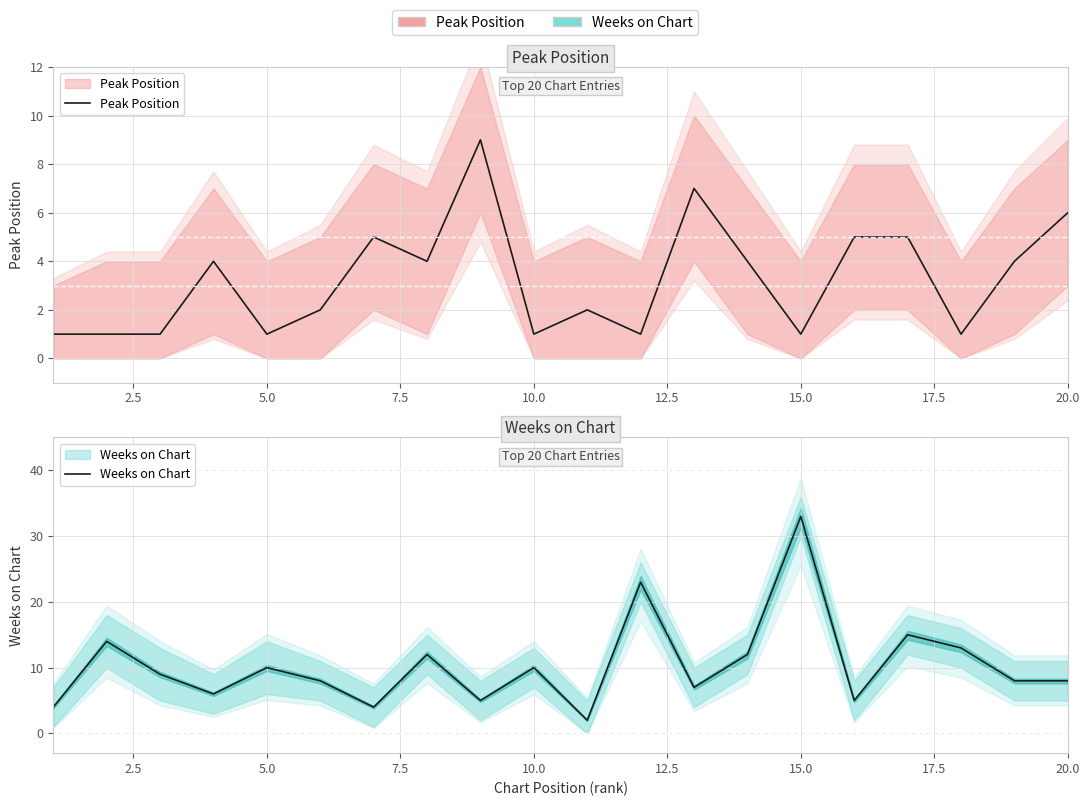

Reading left to right, transcribe all the data shown in this chart.

Peak Position: 1	1	1	4	1	2	5	4	9	1	2	1	7	4	1	5	5	1	4	6
Weeks on Chart: 4	14	9	6	10	8	4	12	5	10	2	23	7	12	33	5	15	13	8	8